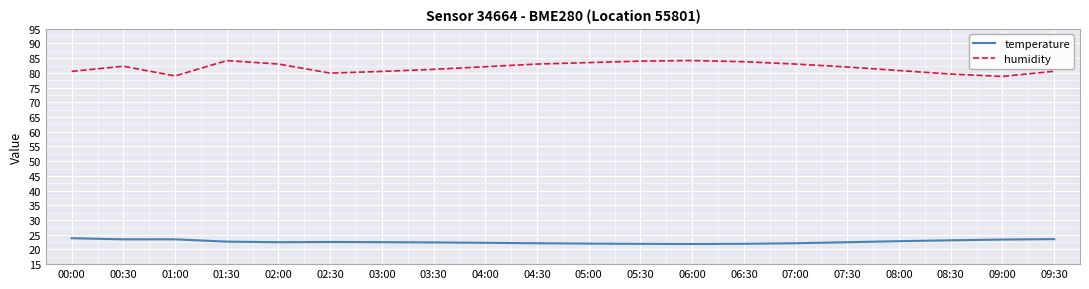

What is the highest value of the humidity series?

84.2